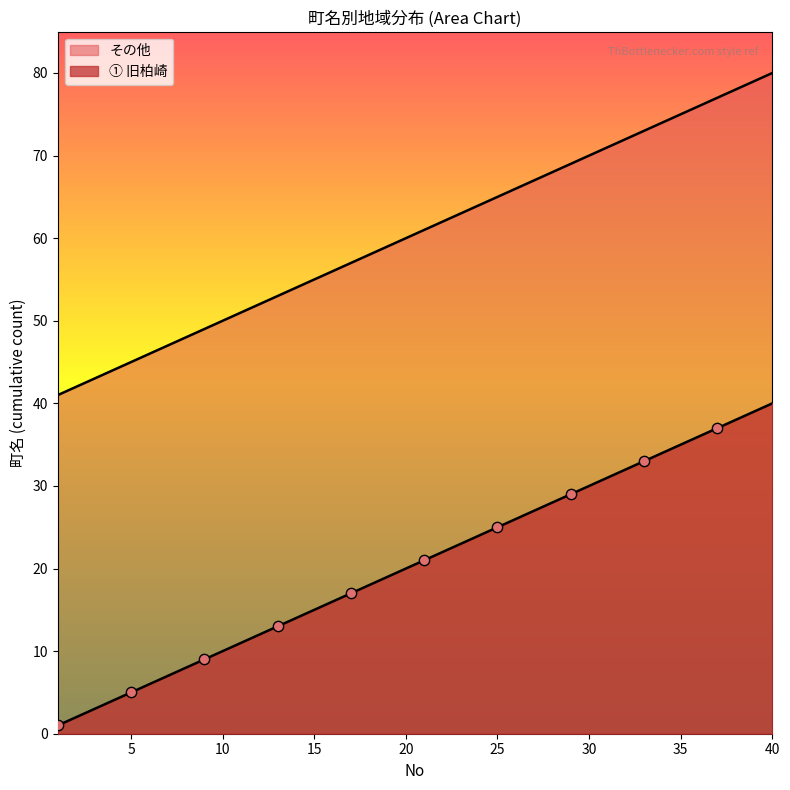

At how many categories does at least one series exceed 75?

5